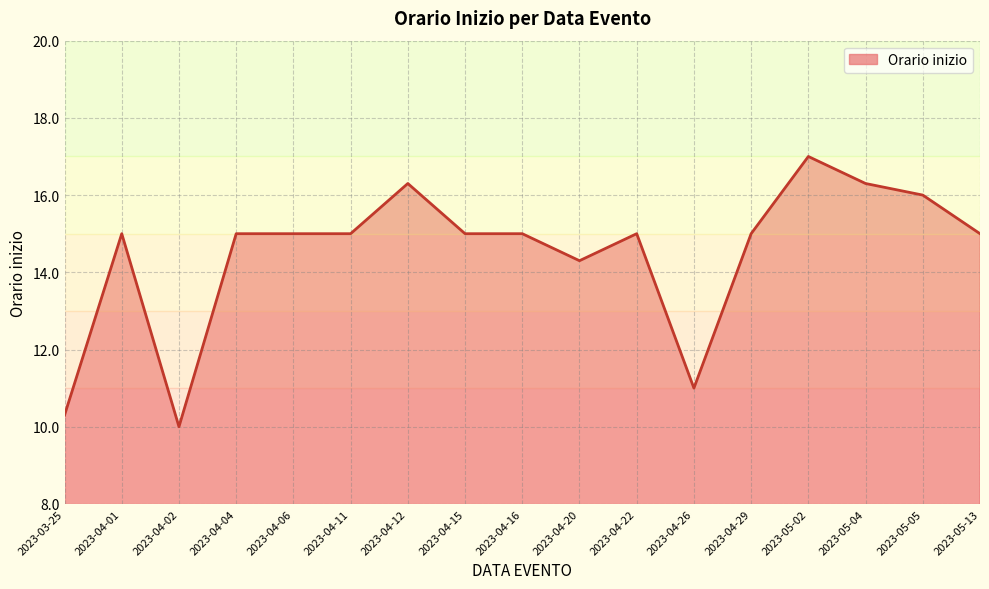

What is the difference between the maximum and second lowest values?

6.7